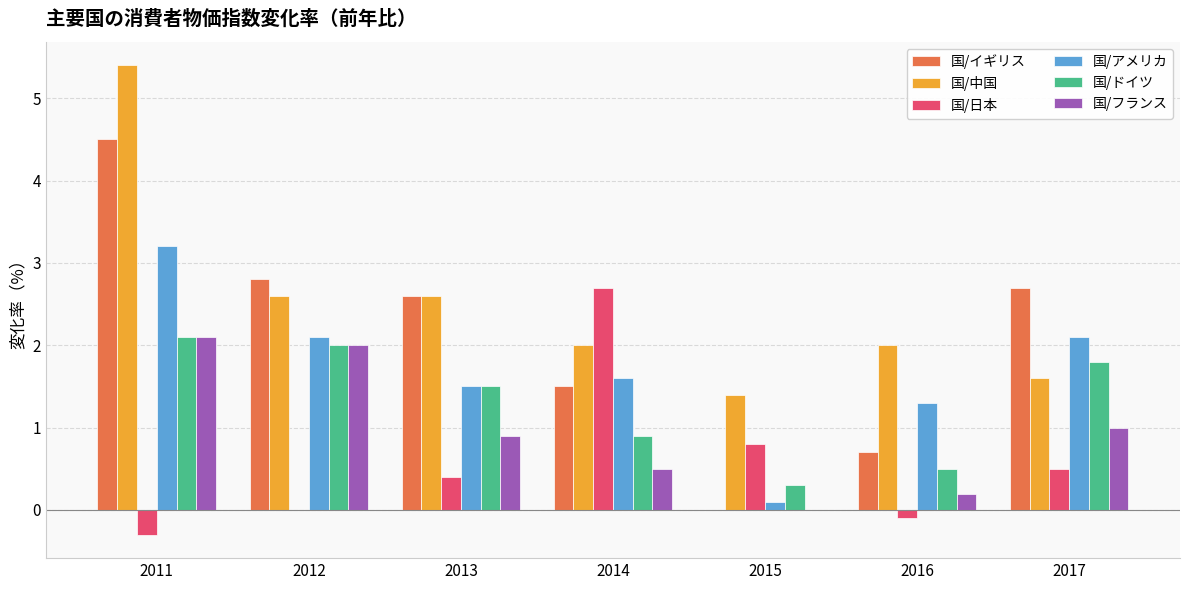

Between 2011 and 2013, which series saw the biggest shift?

国/中国